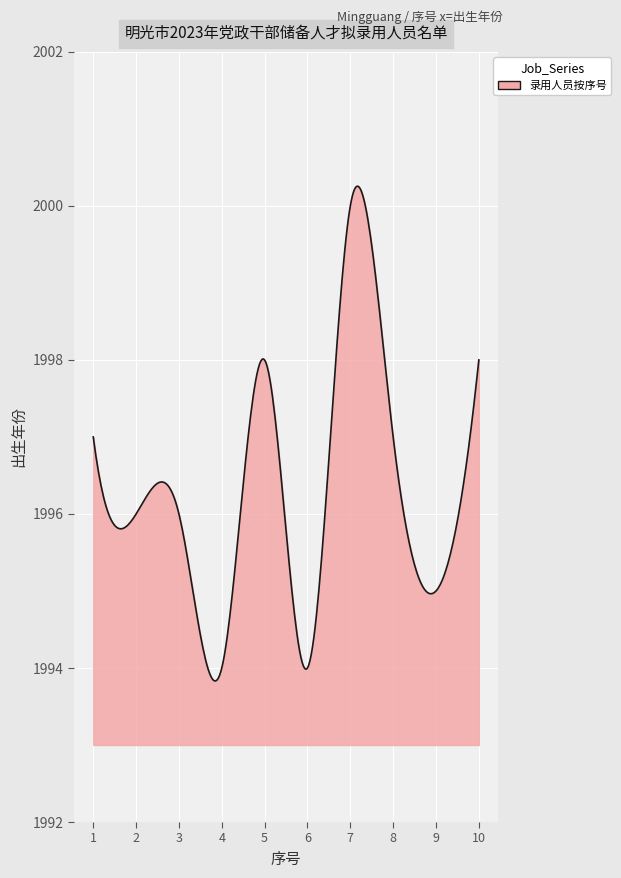

What is the minimum value shown in the chart?

1993.8